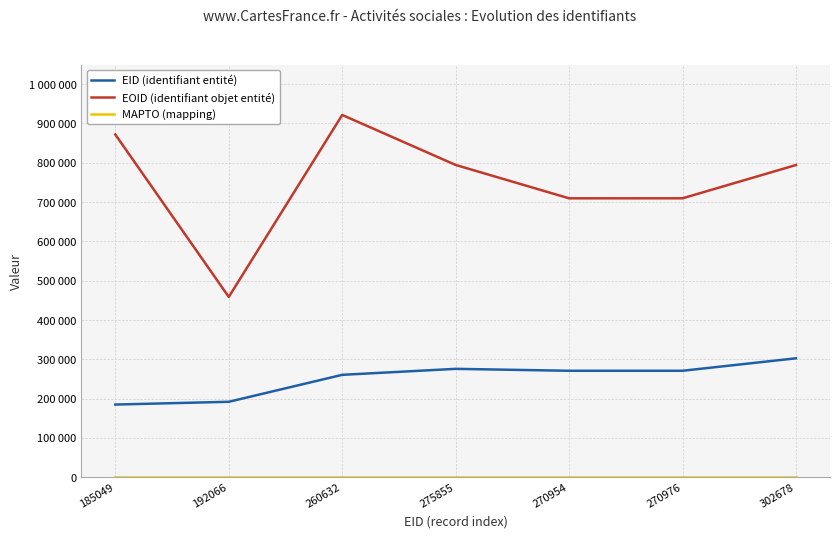

Which series has the largest range (max minus min)?

EOID (identifiant objet entité)